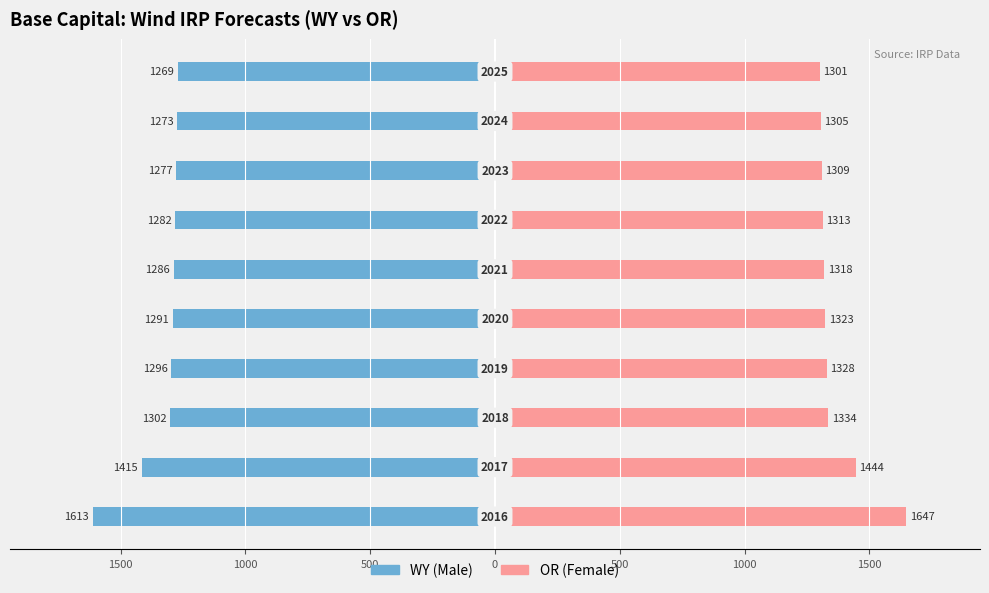

Which series has the widest spread of values?

OR (Female)